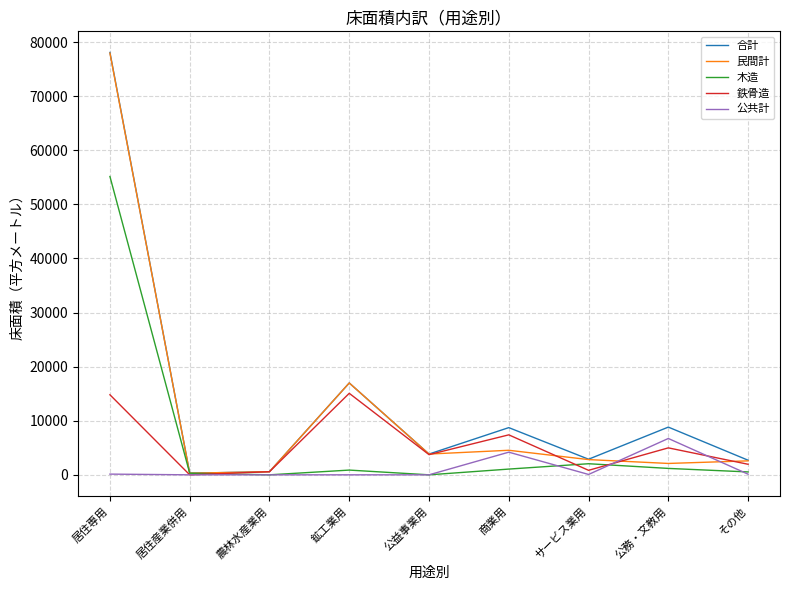

Is the value of 公共計 at 商業用 greater than the value of 木造 at その他?

Yes